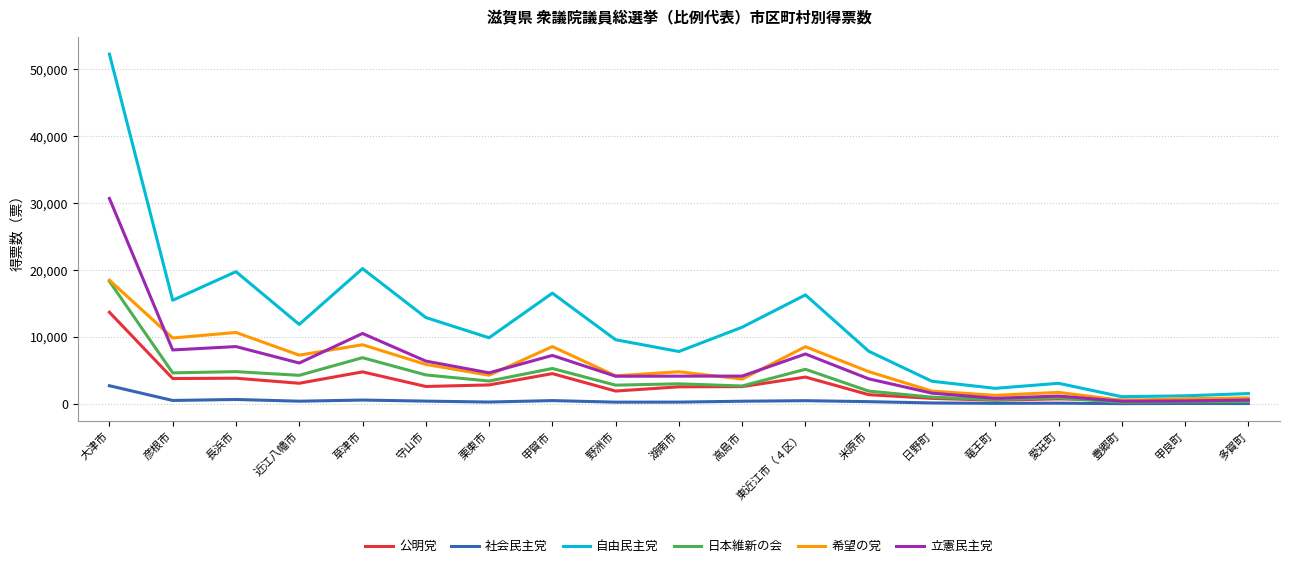

Which series changed the most between 彦根市 and 高島市?

希望の党